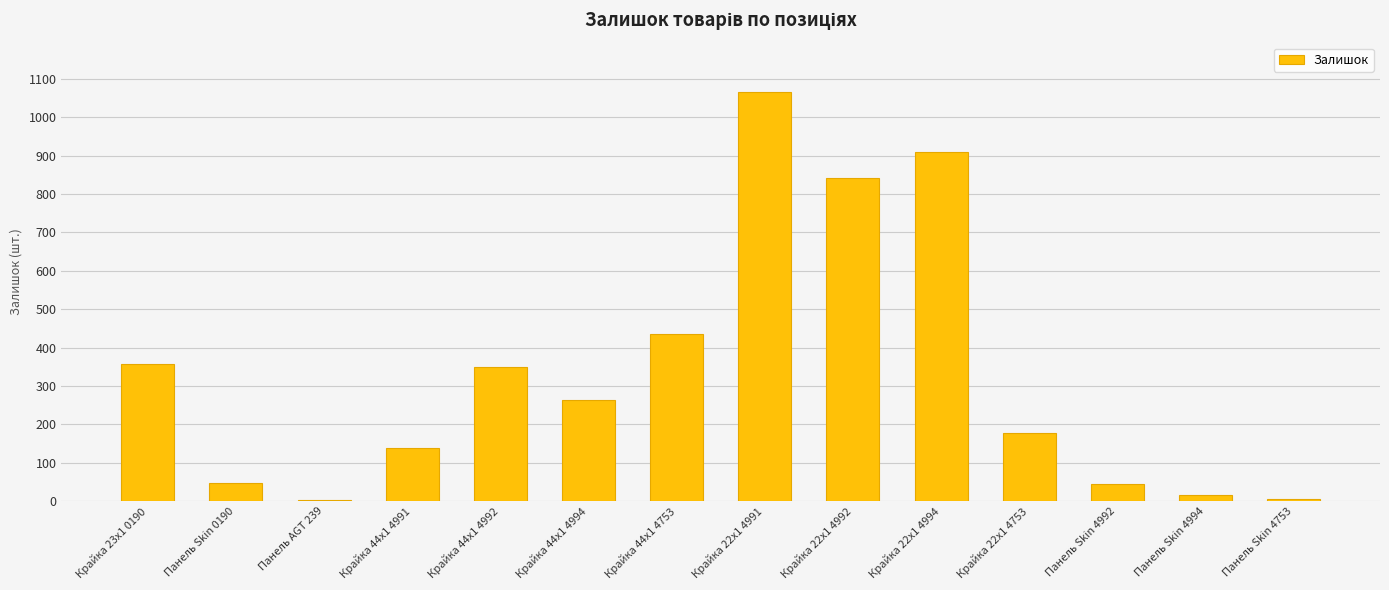

True or false: the data shows 52 at Крайка 44x1 4991.

False